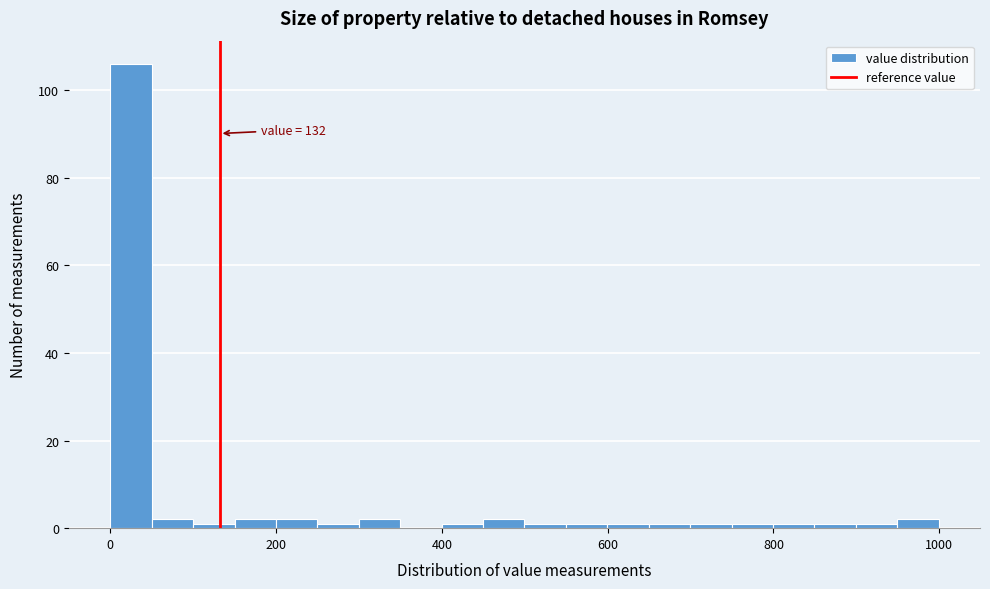

Around what value on the x-axis is the tallest bar? Give the approximate position of its centre, as read against the axis.

20